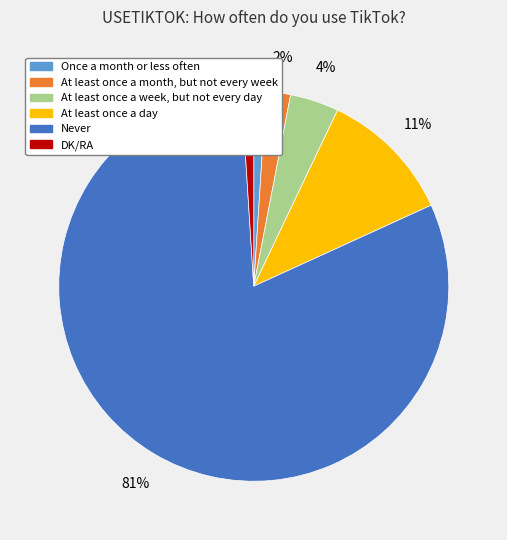

Between At least once a week, but not every day and Never, which is larger?

Never